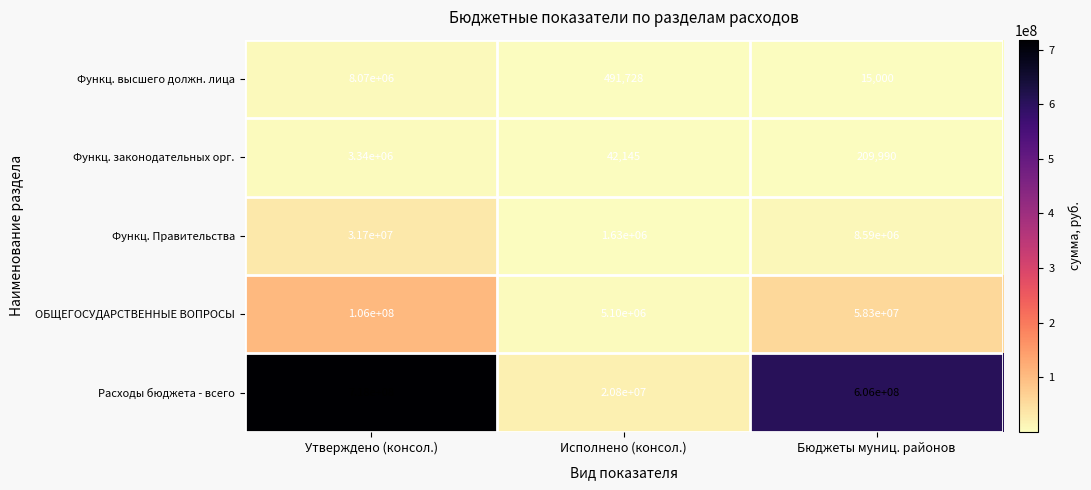

What is the difference between the Функц. Правительства values at Утверждено (консол.) and Исполнено (консол.)?

30070000